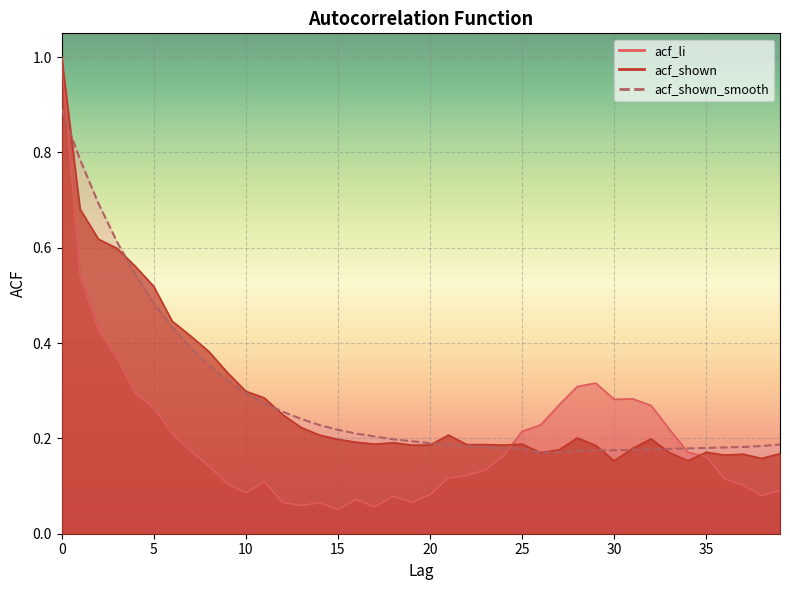

What is the minimum value shown in the chart?

0.1